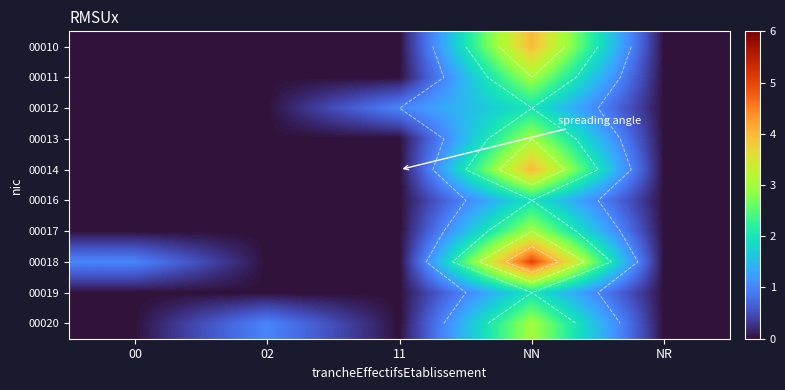

What is the spread (max minus min) of values at 11?

1